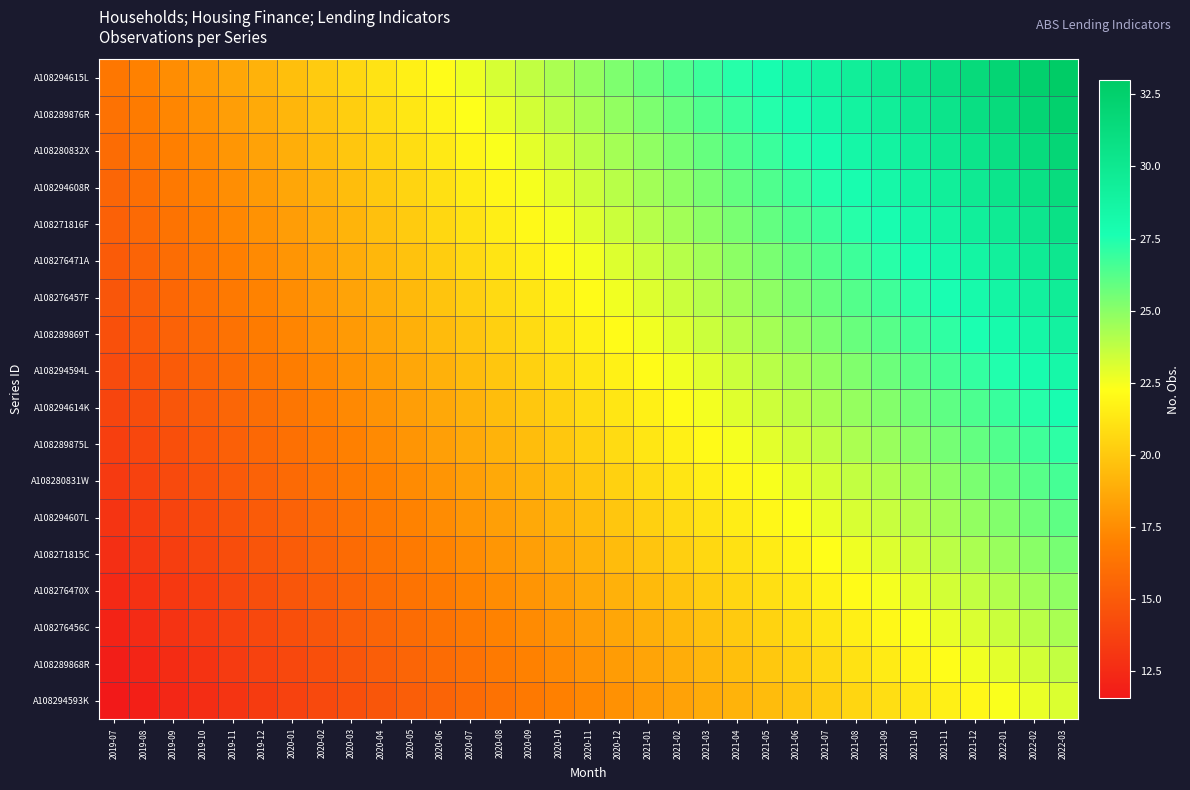

What is the spread (max minus min) of values at 2019-11?

5.6